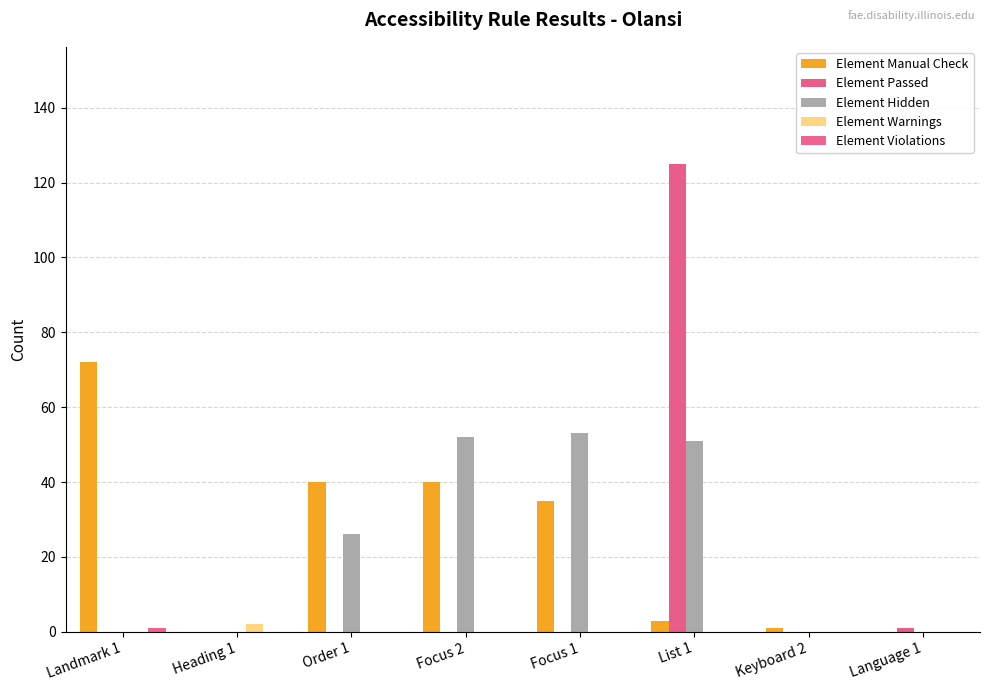

Count the number of categories in the chart.

8